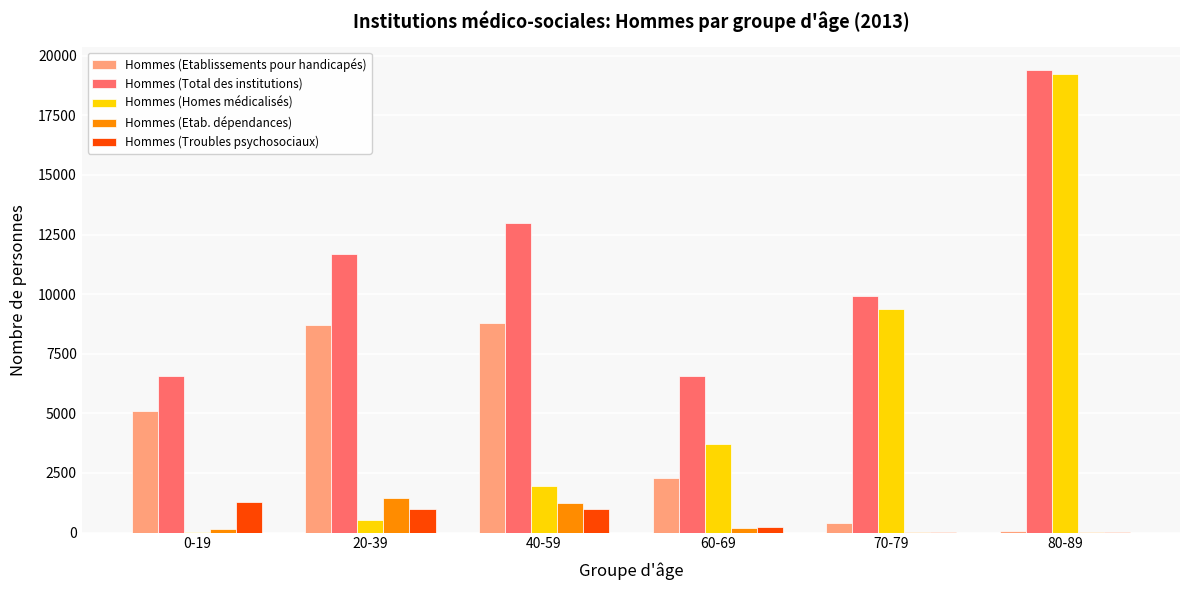

Where is Hommes (Total des institutions) nearest to the value 12968?

40-59